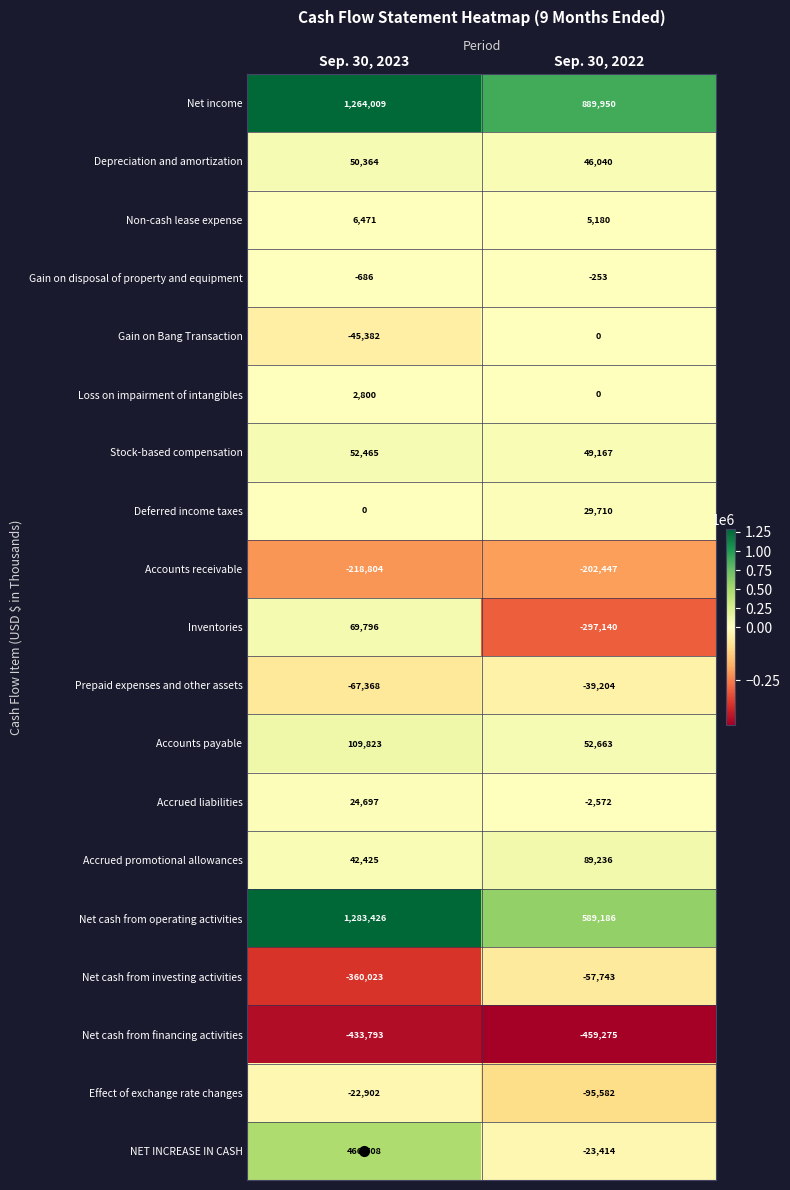

Rank the categories by Effect of exchange rate changes value from lowest to highest.

Sep. 30, 2022, Sep. 30, 2023